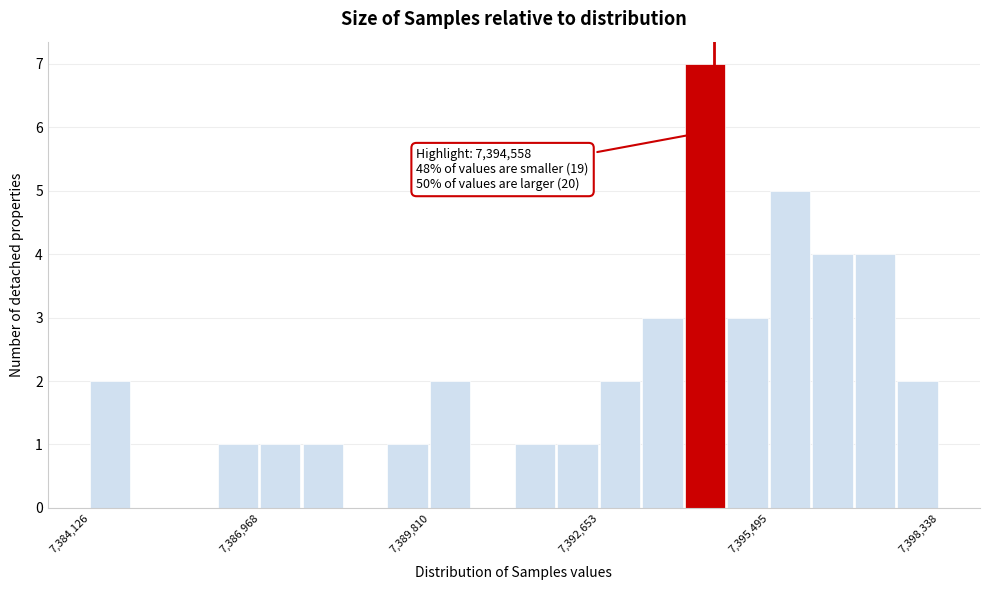

Read against the x-axis, roughly where is the centre of the tallest bar?

7394500